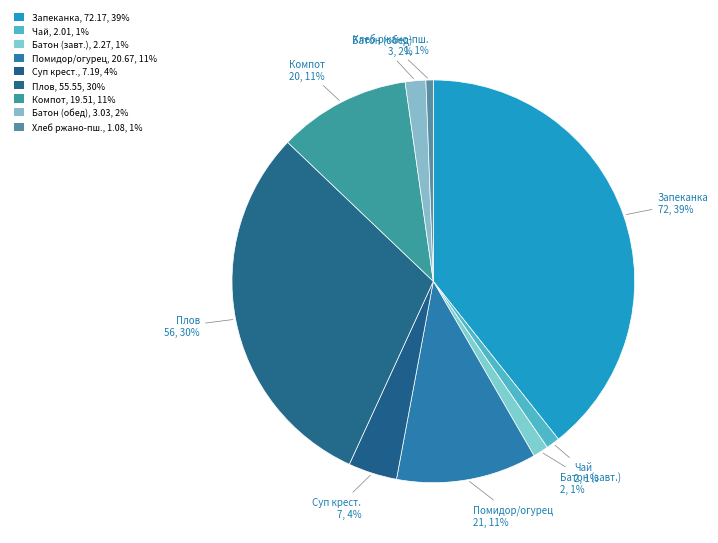

How many slices are in this pie chart?

9